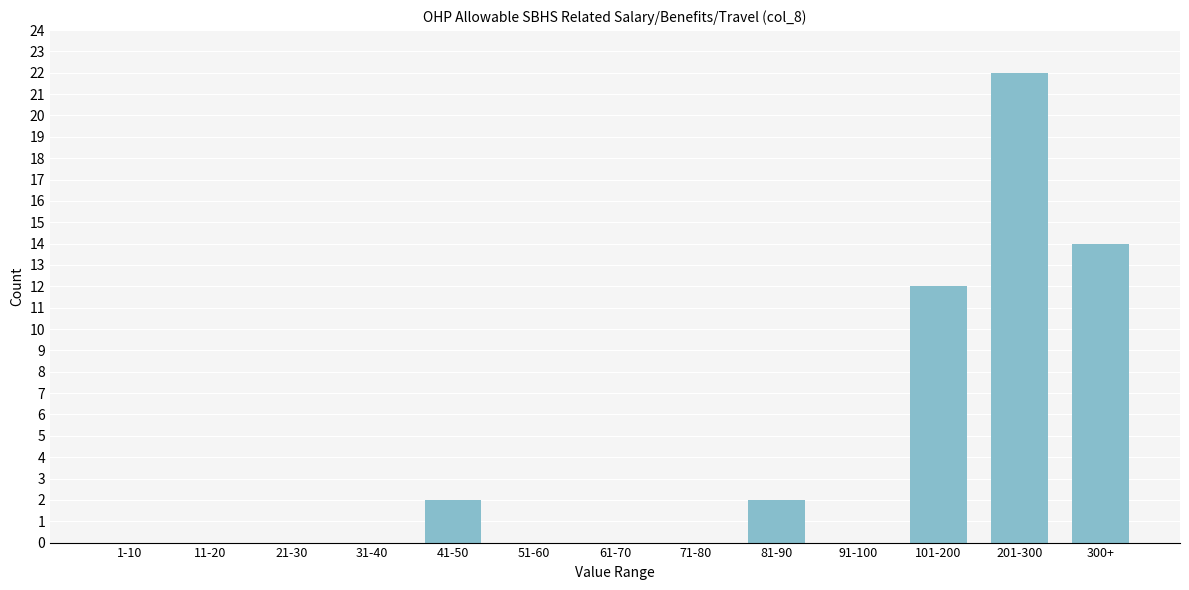

Reading right to left, extract all data points from this chart.

300+=14	201-300=22	101-200=12	91-100=0	81-90=2	71-80=0	61-70=0	51-60=0	41-50=2	31-40=0	21-30=0	11-20=0	1-10=0